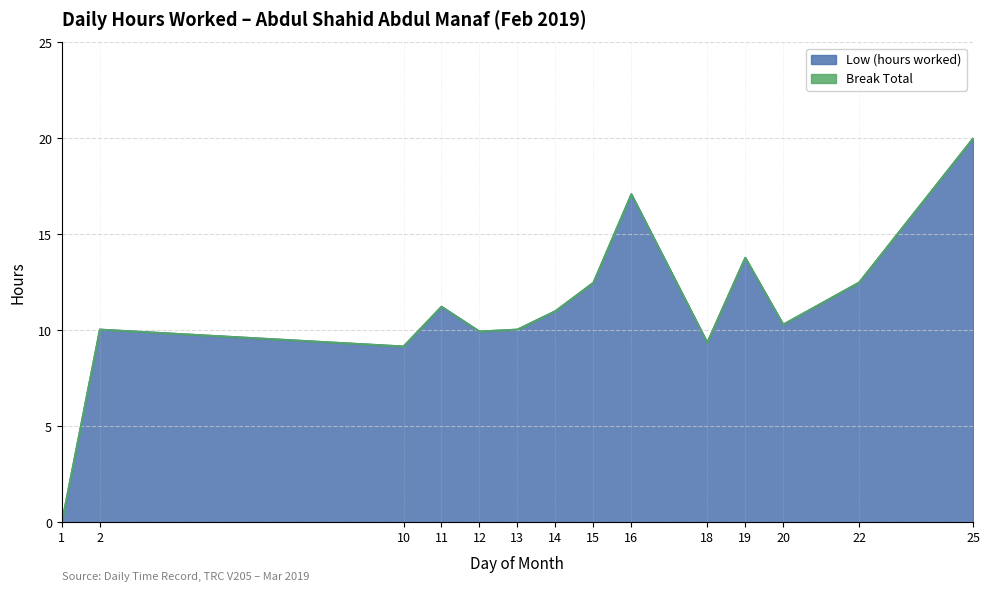

What is the change in value from 12 to 15?

+2.5